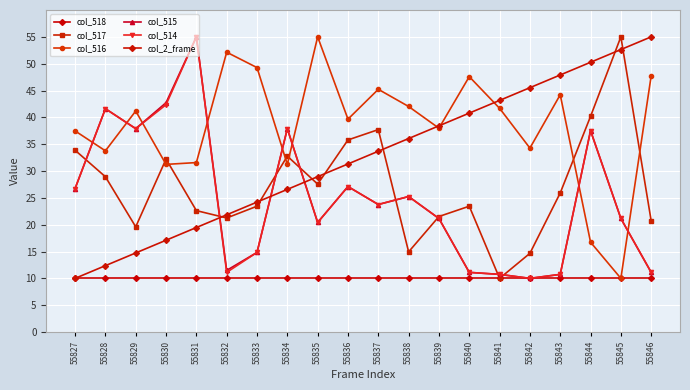

What is the lowest value of the col_517 series?

10.0